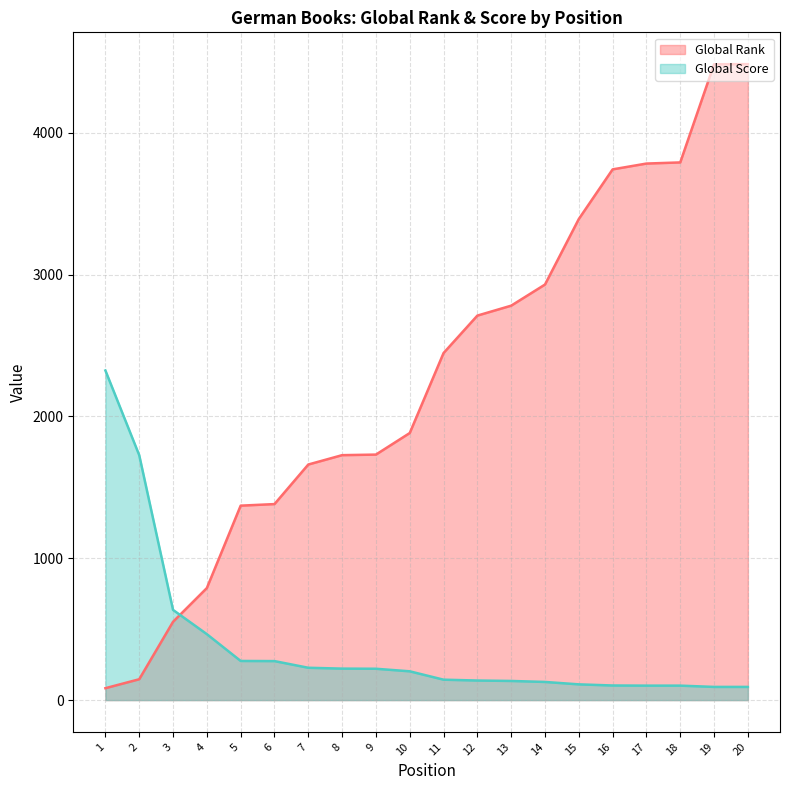

Which series has the largest total across all categories?

Global Rank